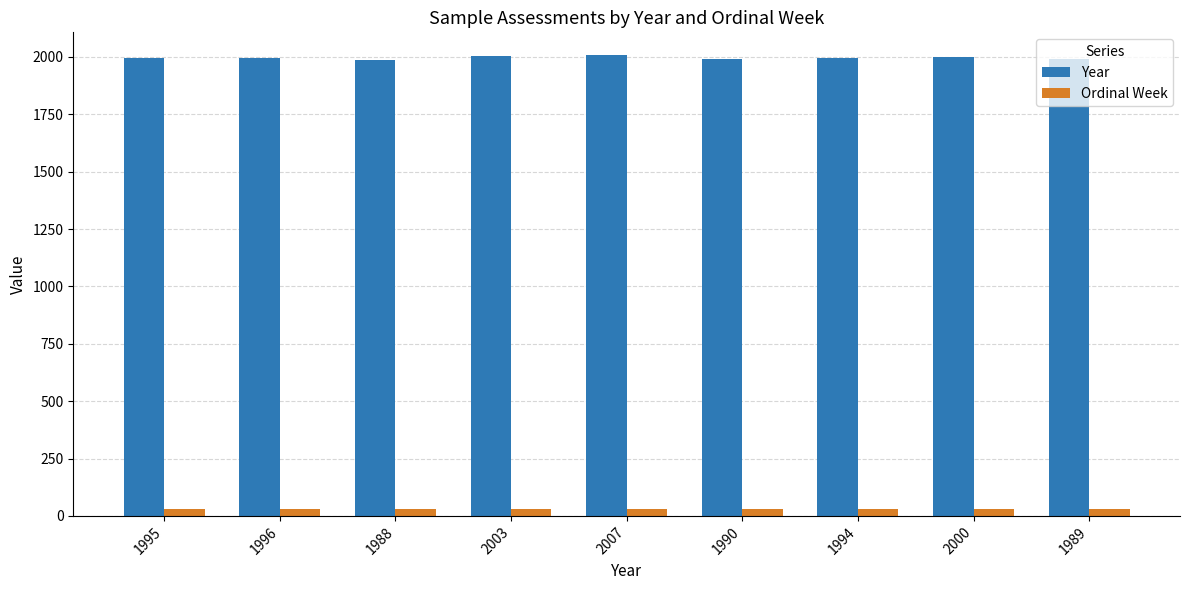

What is the total value across all series at 1994?

2023